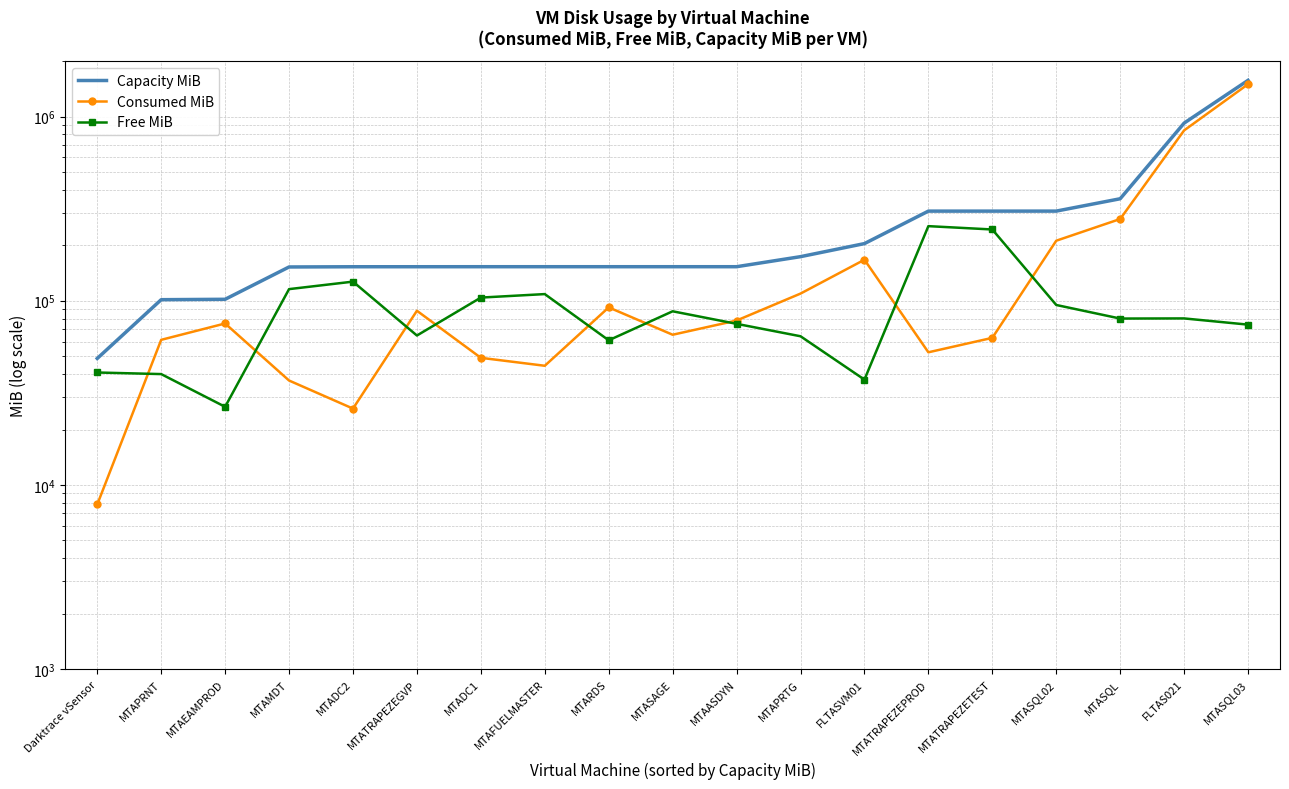

Between MTADC1 and FLTAS021, which series saw the biggest shift?

Consumed MiB